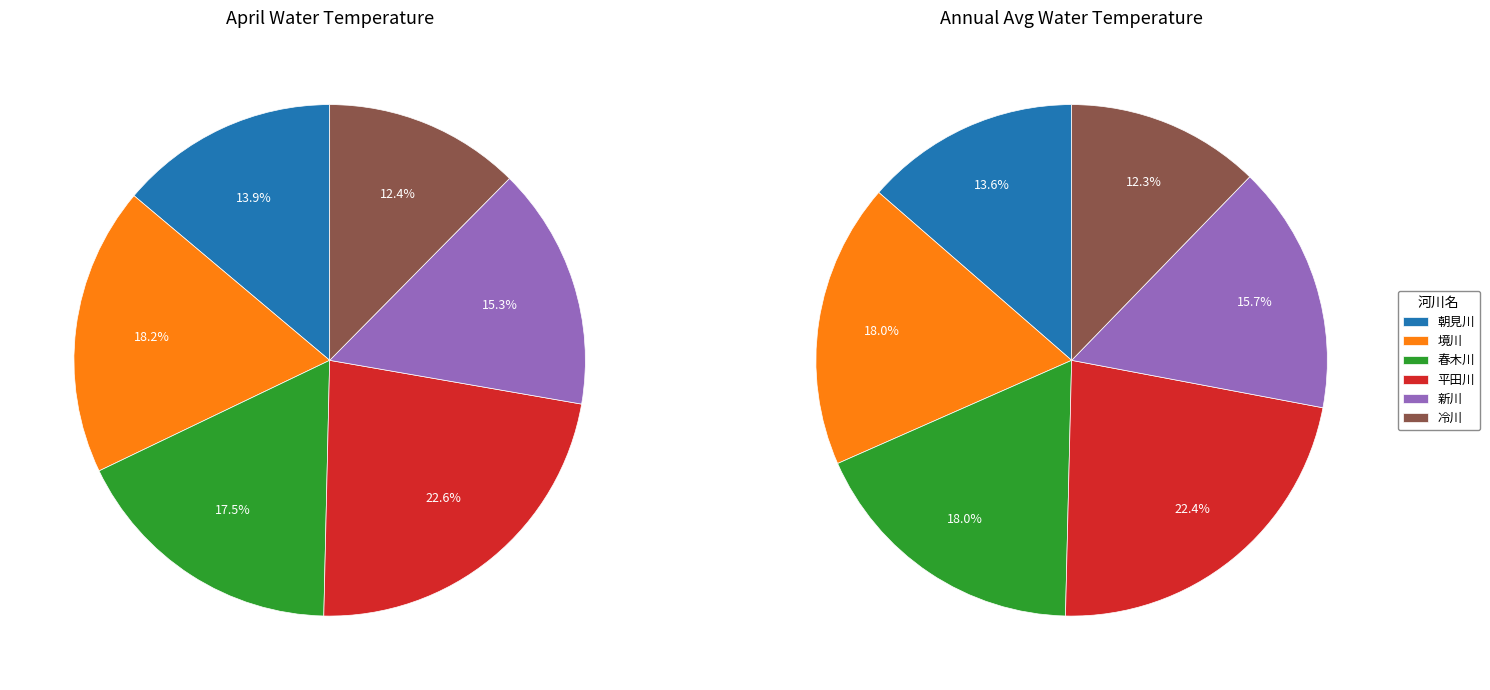

To the nearest percent, what is the difference between the largest and smallest slice percentages?

10%